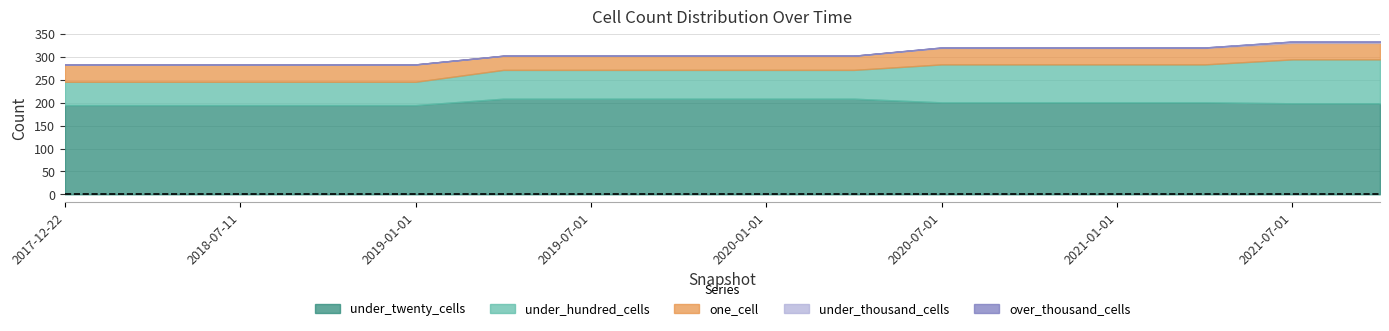

True or false: under_twenty_cells has a value of 363 at 2020-01-01.

False